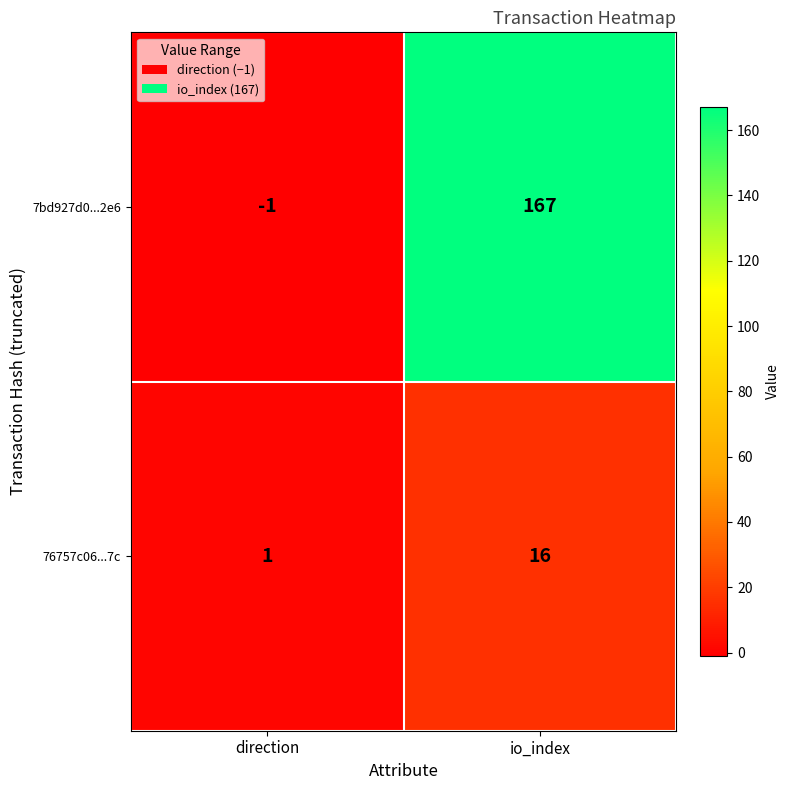

Reading right to left, what are all the values shown in this chart?

7bd927d0...2e6: 167	-1
76757c06...7c: 16	1